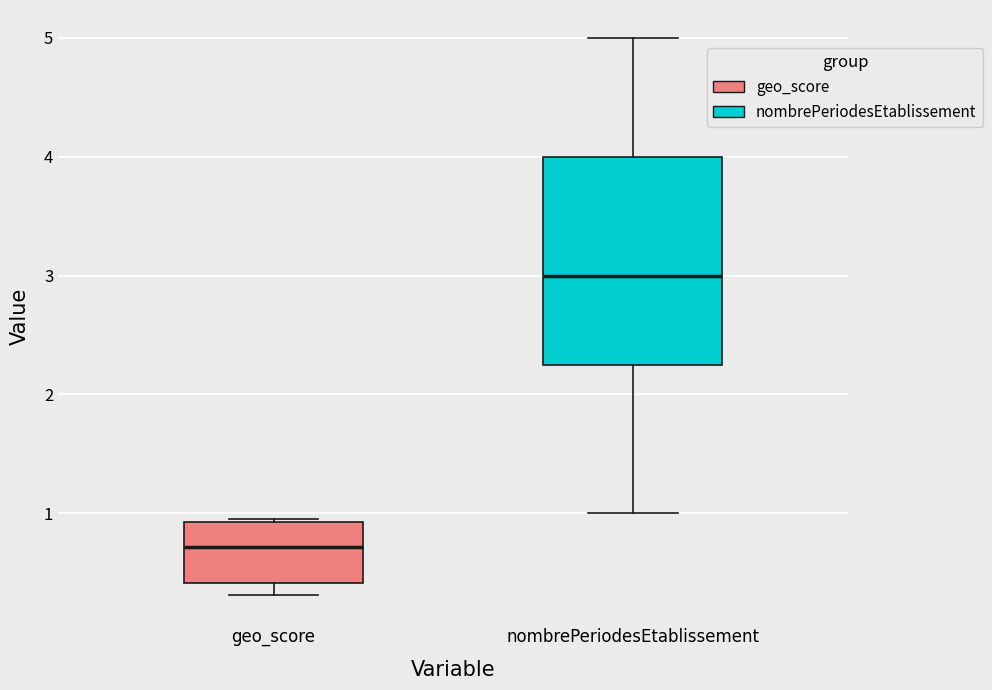

Reading left to right, read every box against the y-axis: the position of its median line, the range the box covers, and the ends of its whiskers. The values are not printed on the chart, so give them approximately, as read against the axis.

geo_score: median 0.7, box 0.4 to 0.9, whiskers 0.3 to 1.0
nombrePeriodesEtablissement: median 3.0, box 2.3 to 4.0, whiskers 1.0 to 5.0